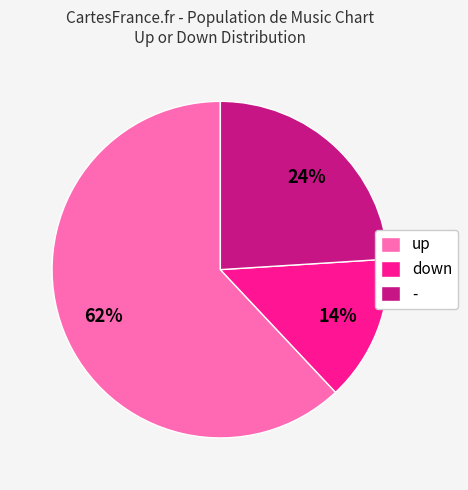

To the nearest percent, what portion does up represent?

62%